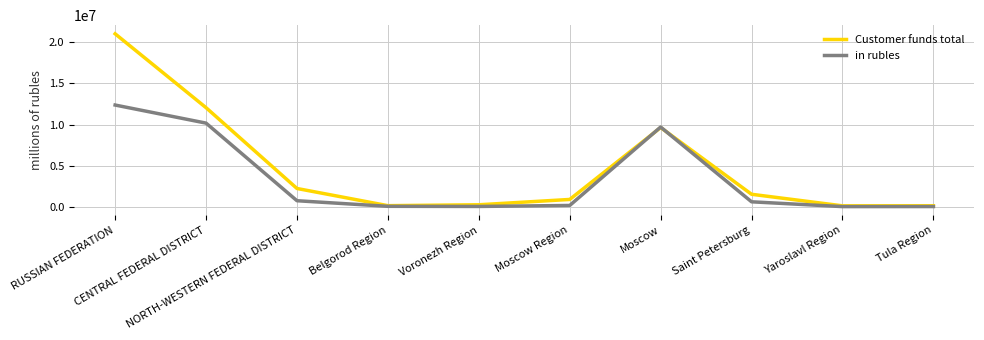

What is the difference between the maximum and second lowest values in the Customer funds total series?

20906388